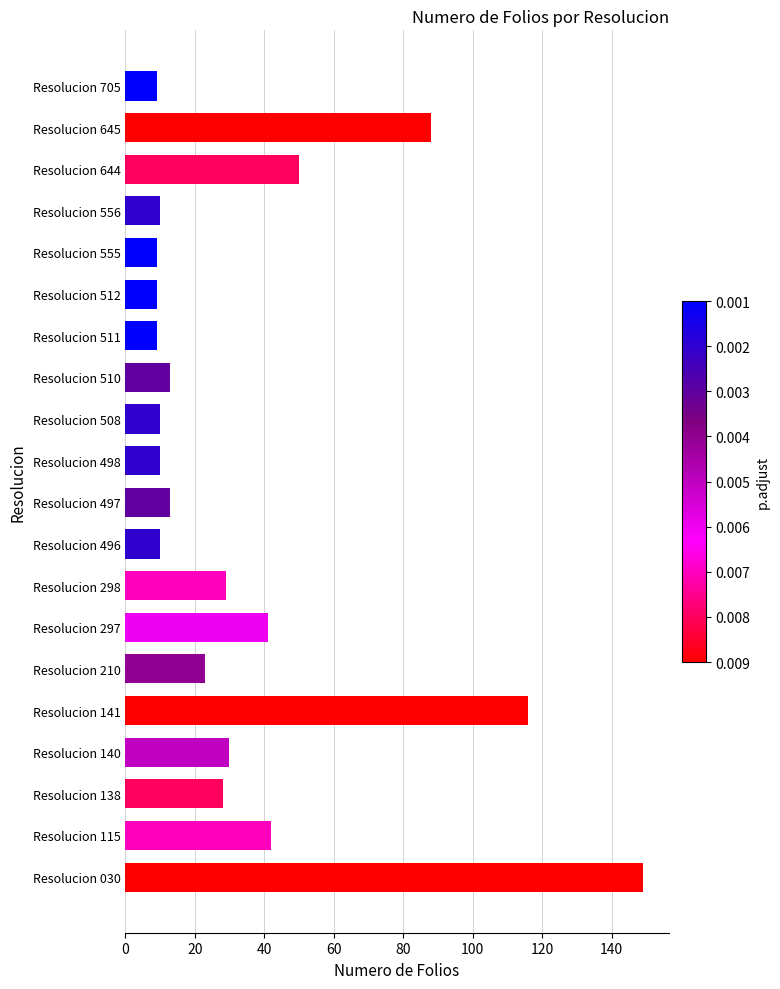

How many data points are less than 23?

10